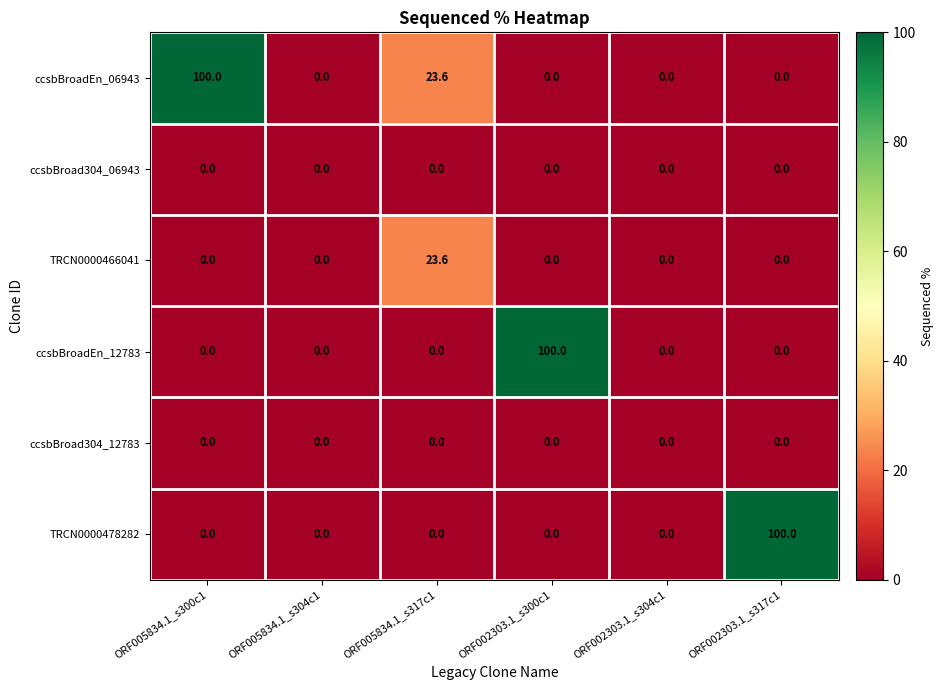

How many categories are shown in the chart?

6